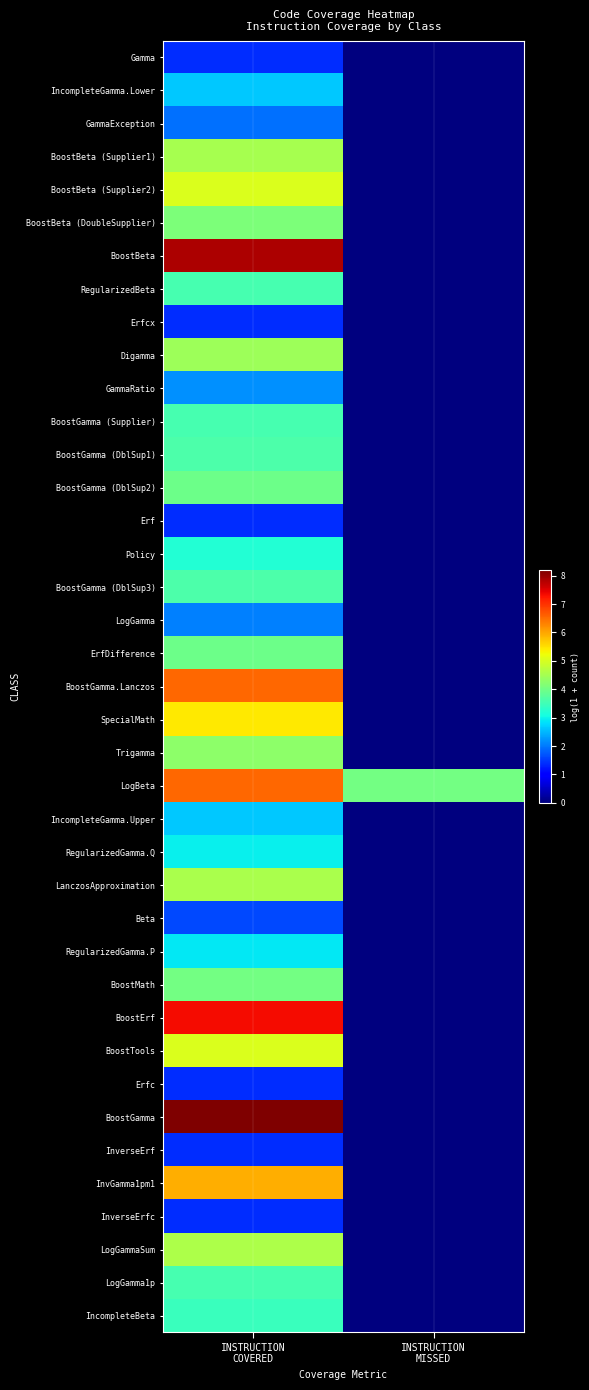

What is the total value across all series at INSTRUCTION
MISSED?

4.0